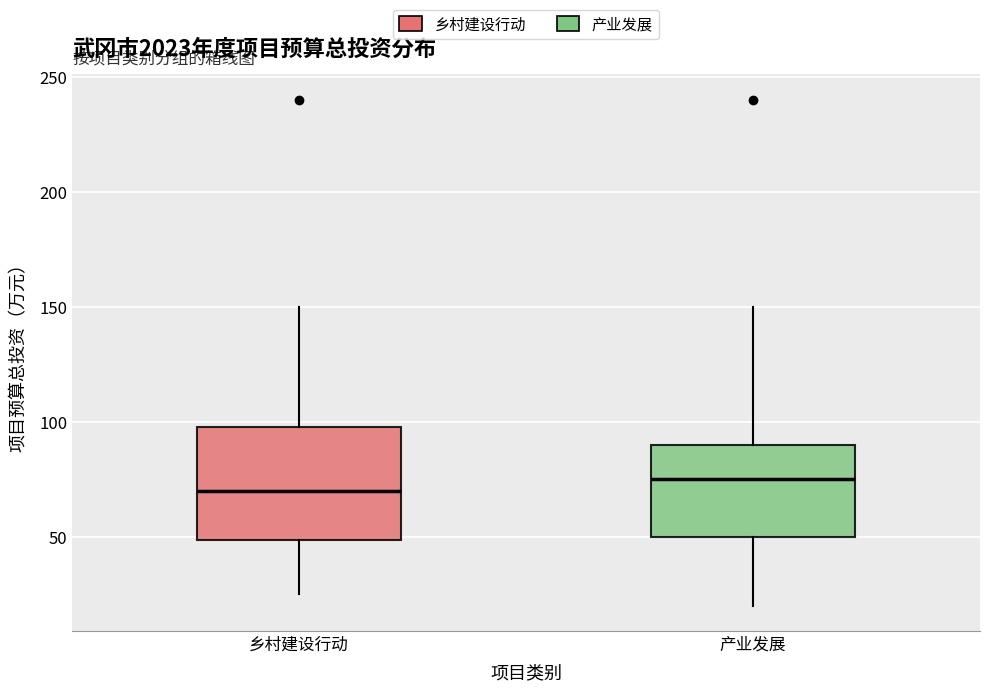

Where is the lower edge of the box for 乡村建设行动 on the y-axis? The values are not printed on the chart, so give them approximately, as read against the axis.

50